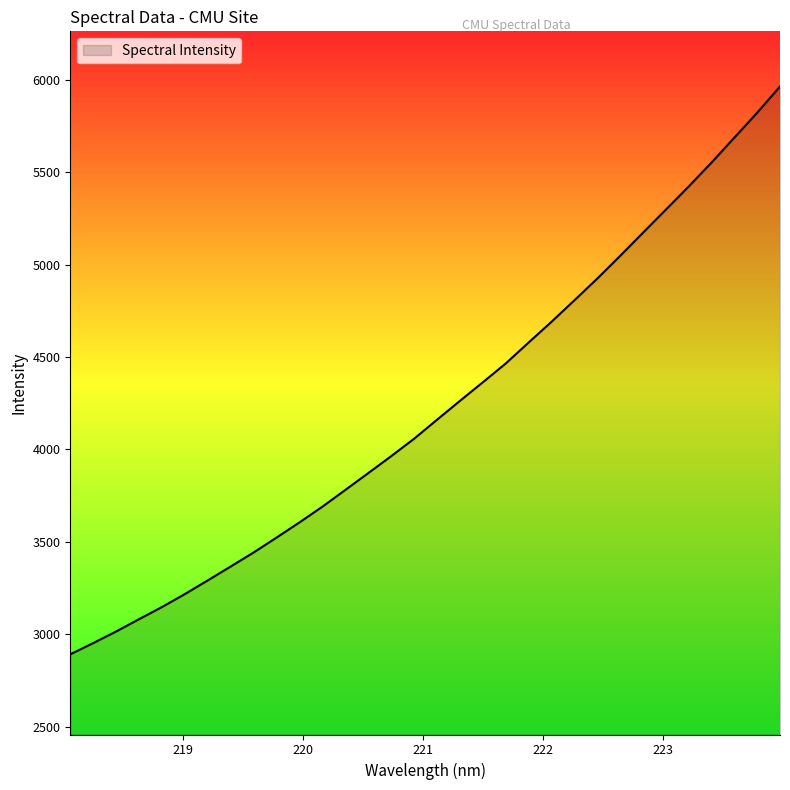

True or false: there are more than 2 points higher than both neighbors.

False